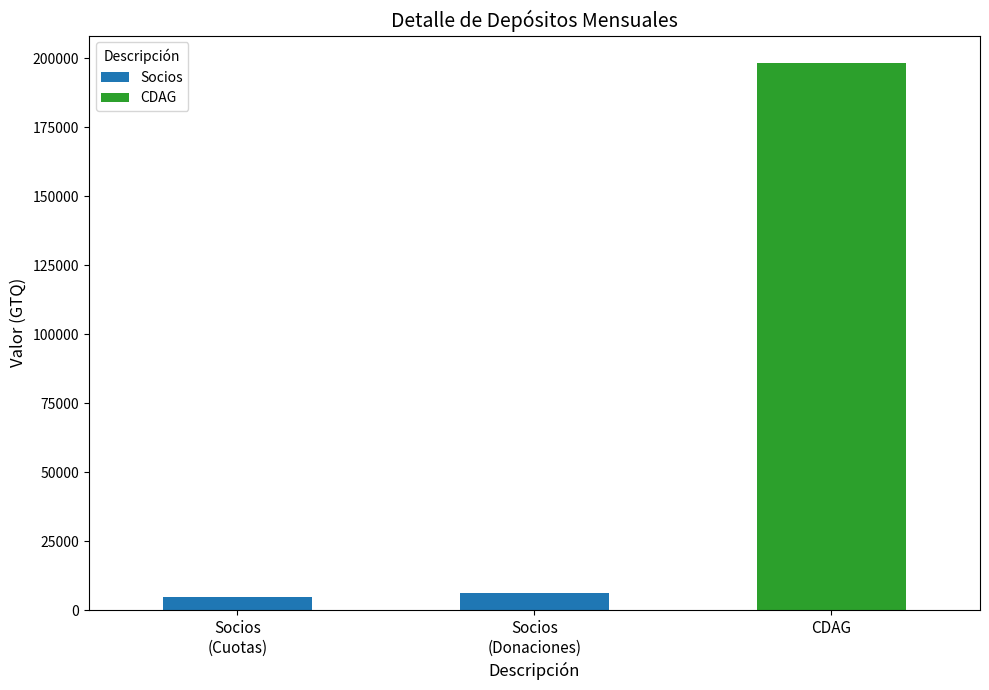

The CDAG series shows -64304.0 at Socios
(Cuotas). True or false?

False